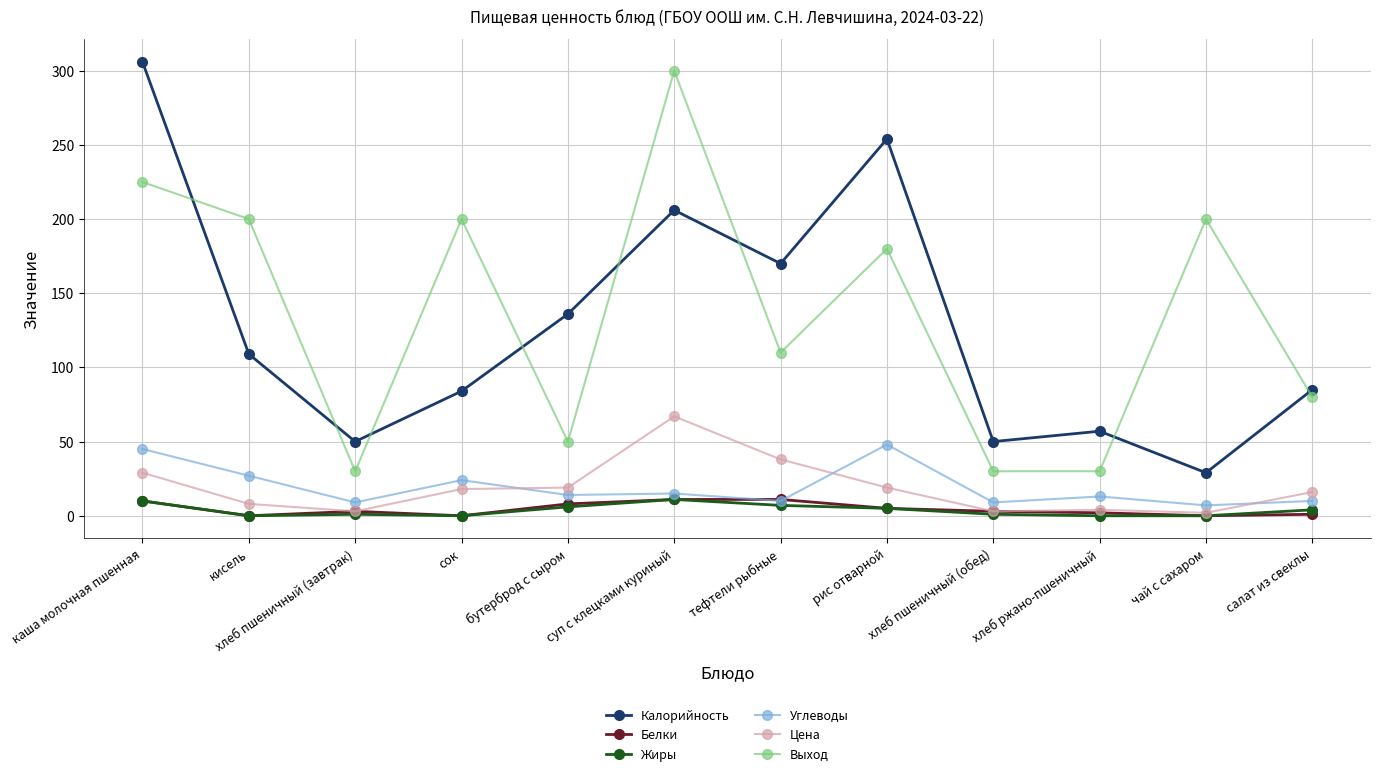

What is the difference between the maximum and minimum values in the Калорийность series?

277